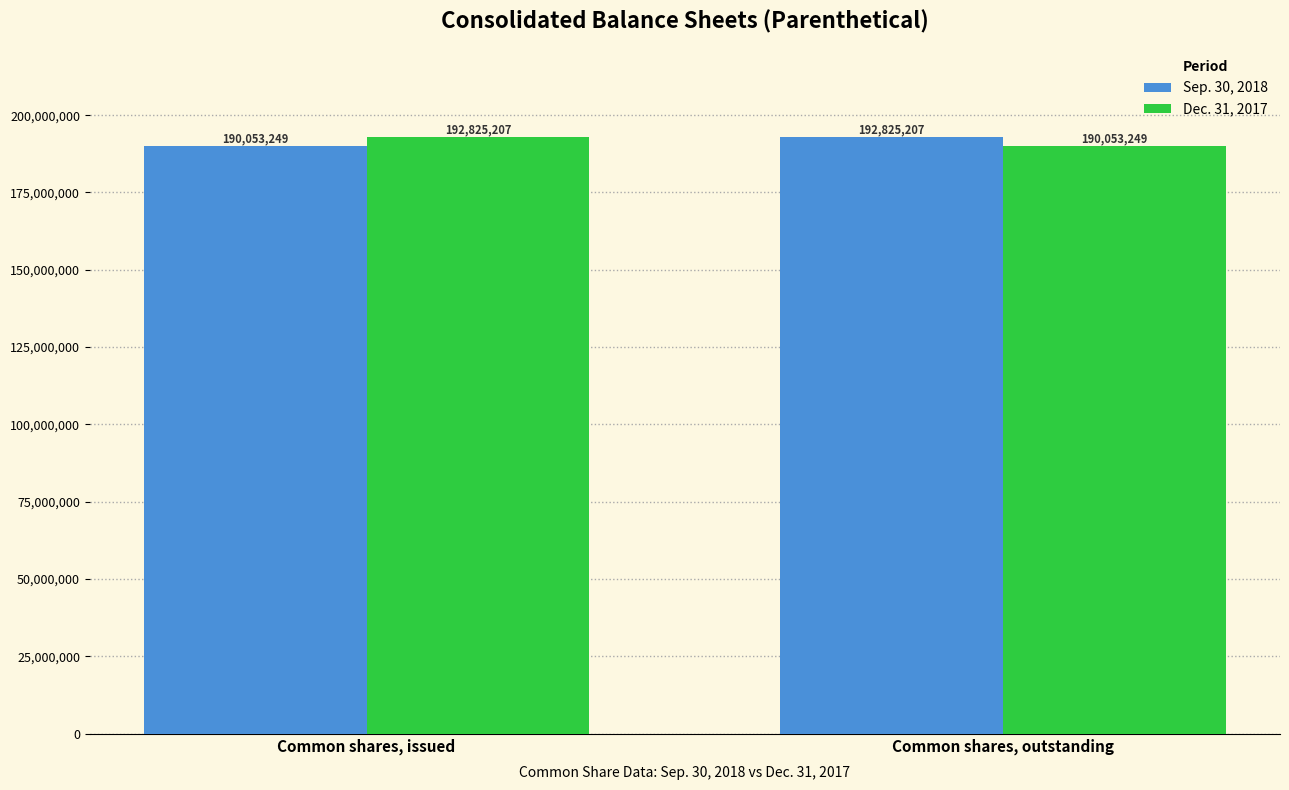

Does the chart contain stacked bars?

No